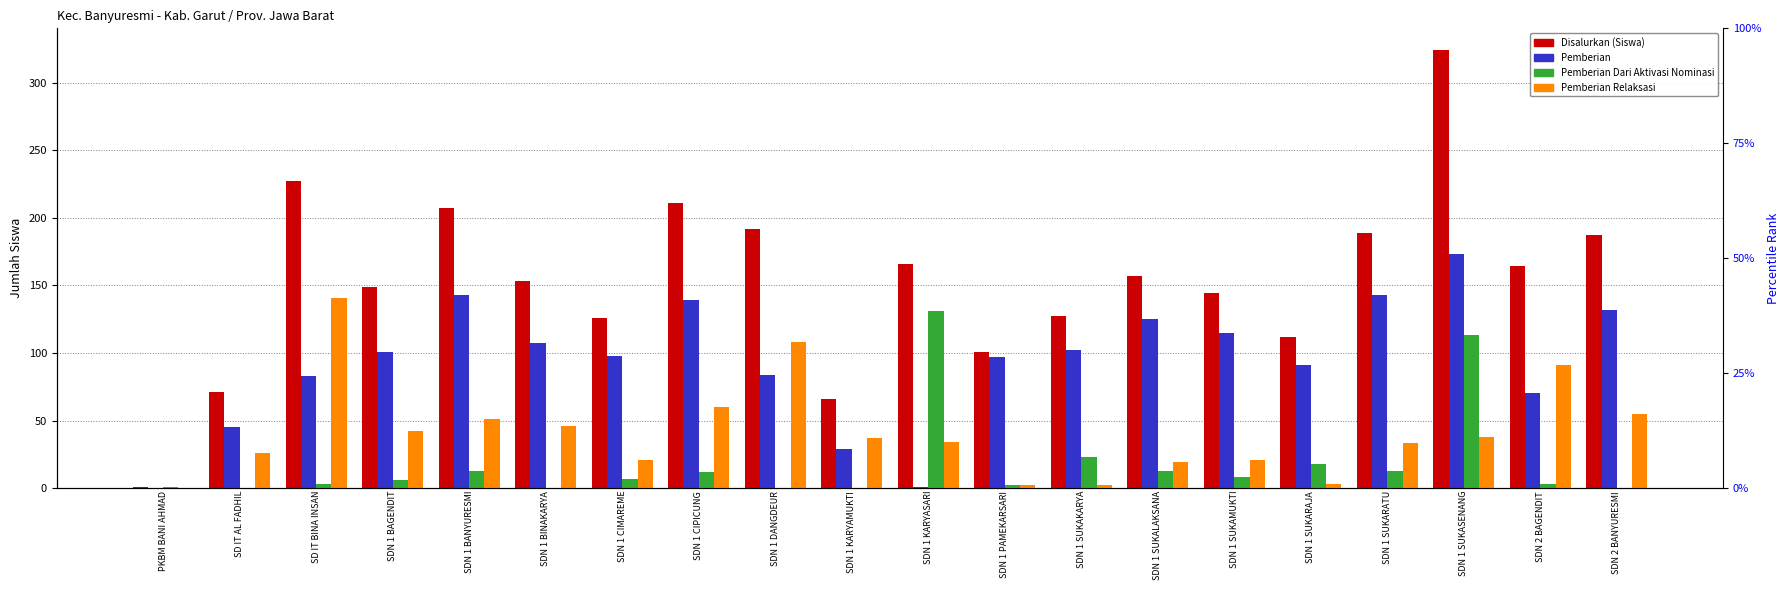

What is the value of the Disalurkan (Siswa) bar at the 6th from the left?

153